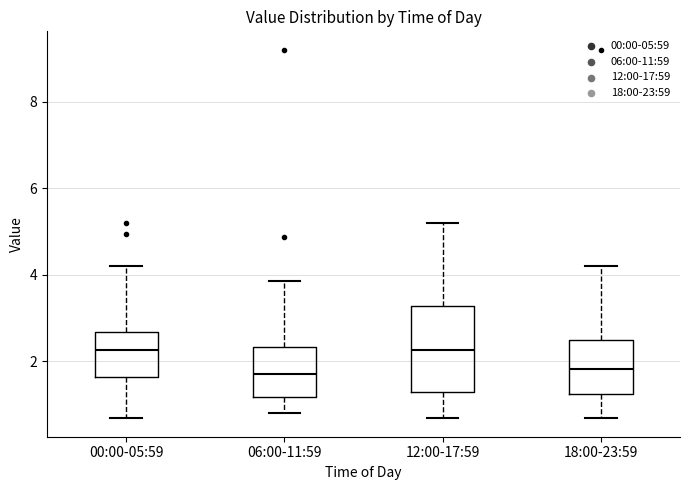

Reading left to right, transcribe this box plot: for each box, give where its median line is, the range the box spans, and where its two whiskers end, as read against the y-axis. The values are not printed on the chart, so give them approximately, as read against the axis.

00:00-05:59: median 2.2, box 1.6 to 2.6, whiskers 0.6 to 4.2
06:00-11:59: median 1.8, box 1.2 to 2.4, whiskers 0.8 to 3.8
12:00-17:59: median 2.2, box 1.2 to 3.2, whiskers 0.6 to 5.2
18:00-23:59: median 1.8, box 1.2 to 2.4, whiskers 0.6 to 4.2